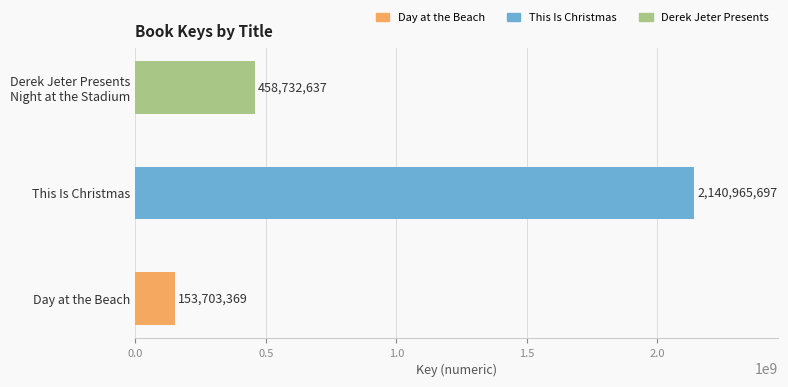

The chart shows a value of 153703369 at Day at the Beach. True or false?

True